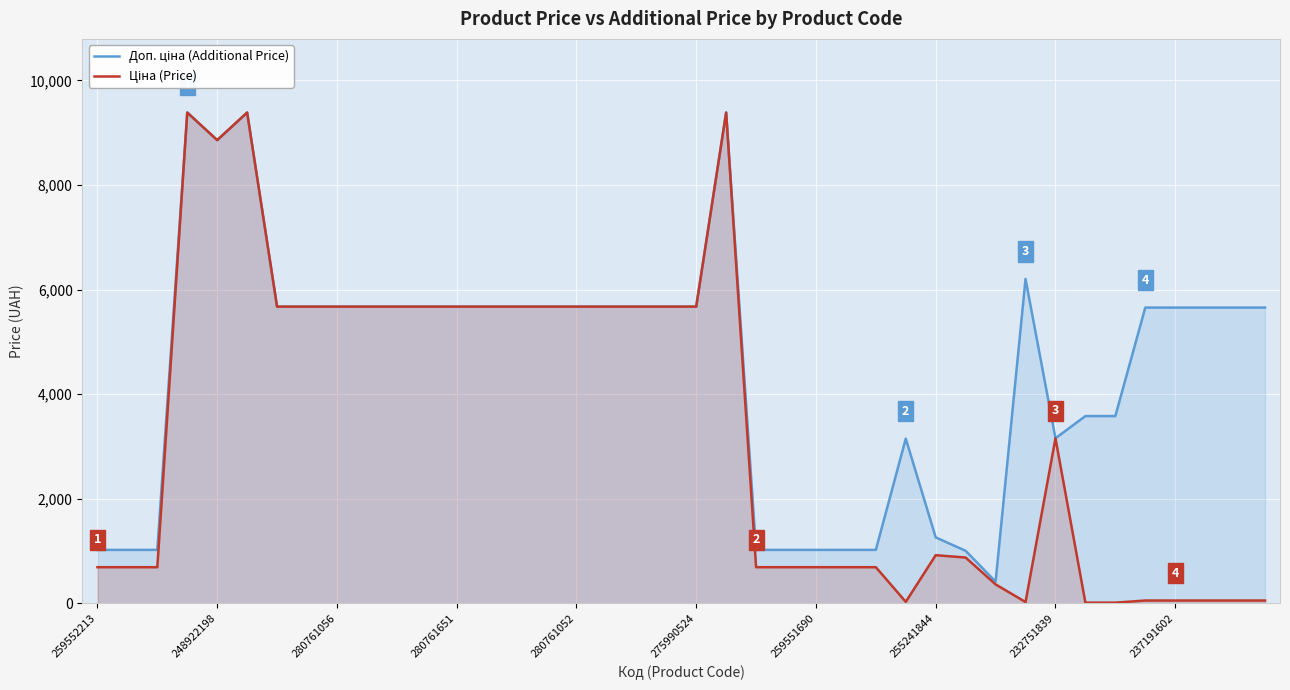

What is the value of the Ціна (Price) point at the 17th from the left?

5673.8